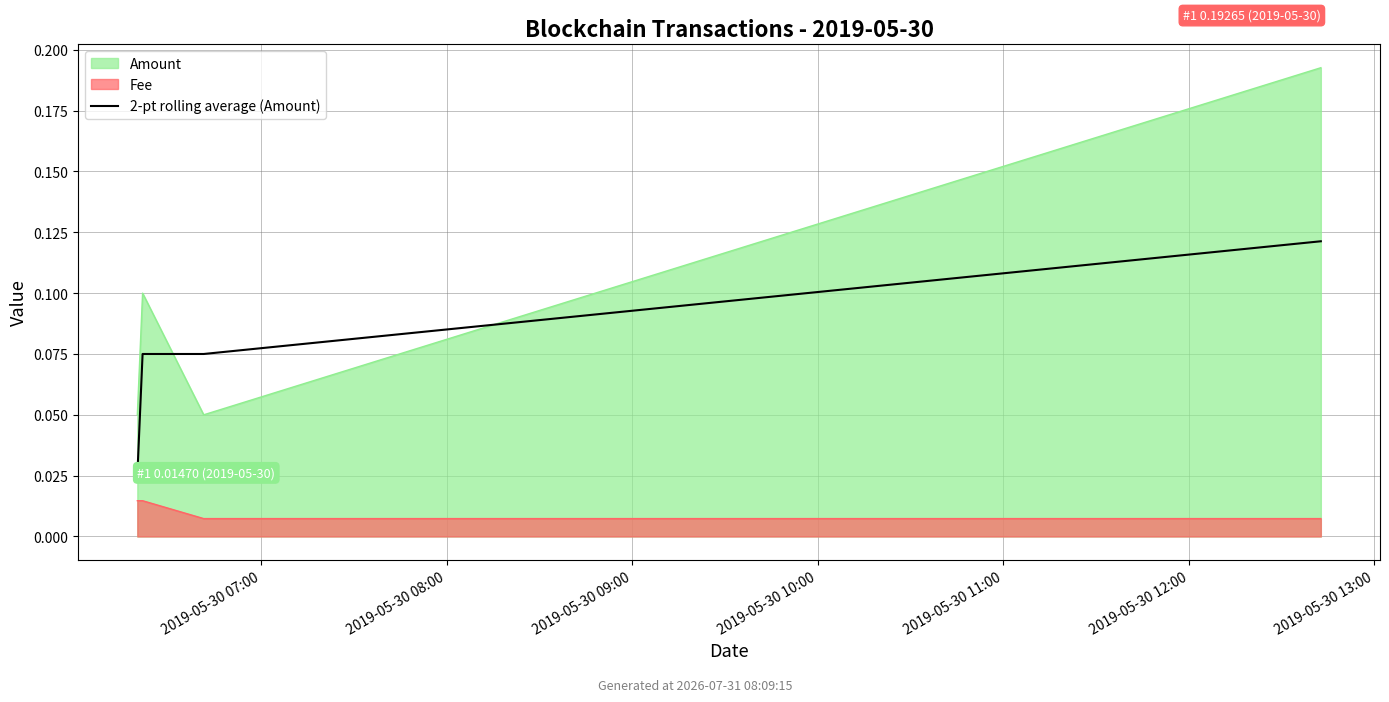

What is the sum of the values at 2019-05-30 10:00 and 2019-05-30 08:00?

0.2